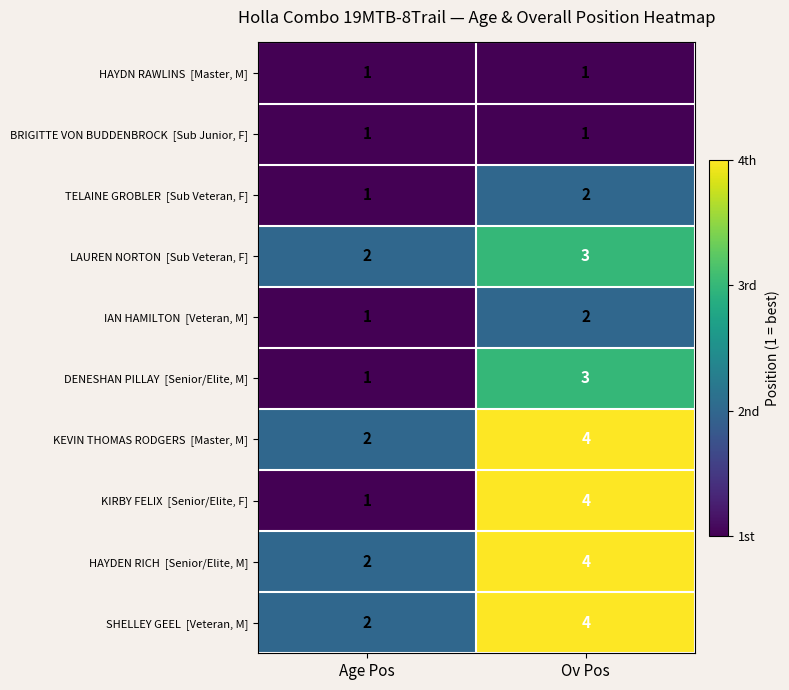

At which category does the chart reach its peak across all series?

Ov Pos